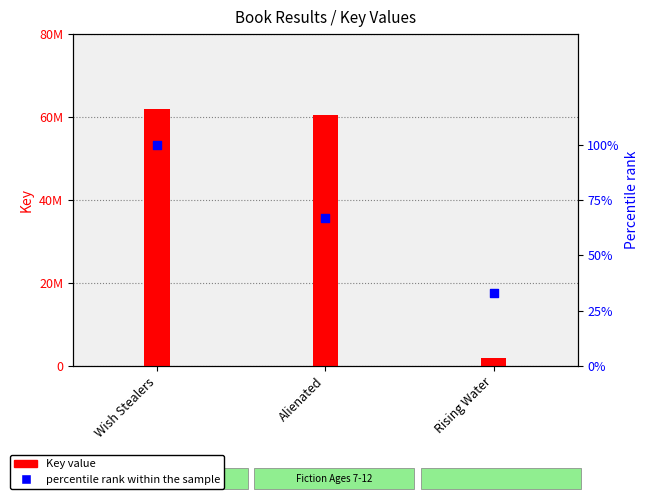

Which series reaches the minimum Y coordinate?

percentile rank within the sample